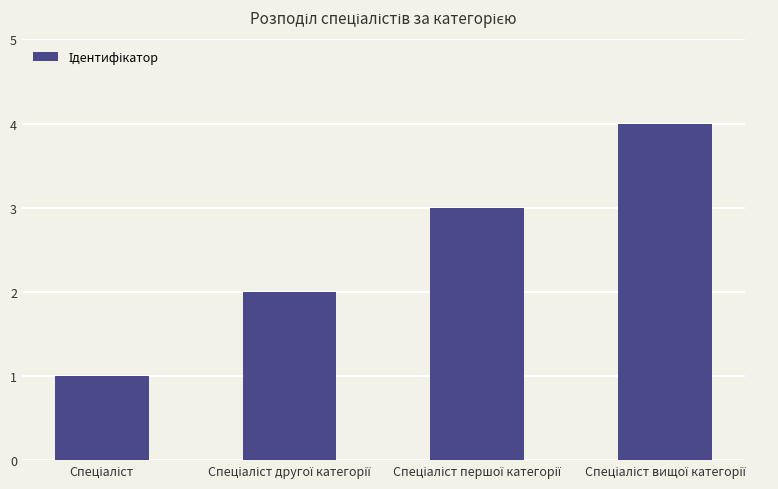

What is the difference between the maximum and minimum values?

3